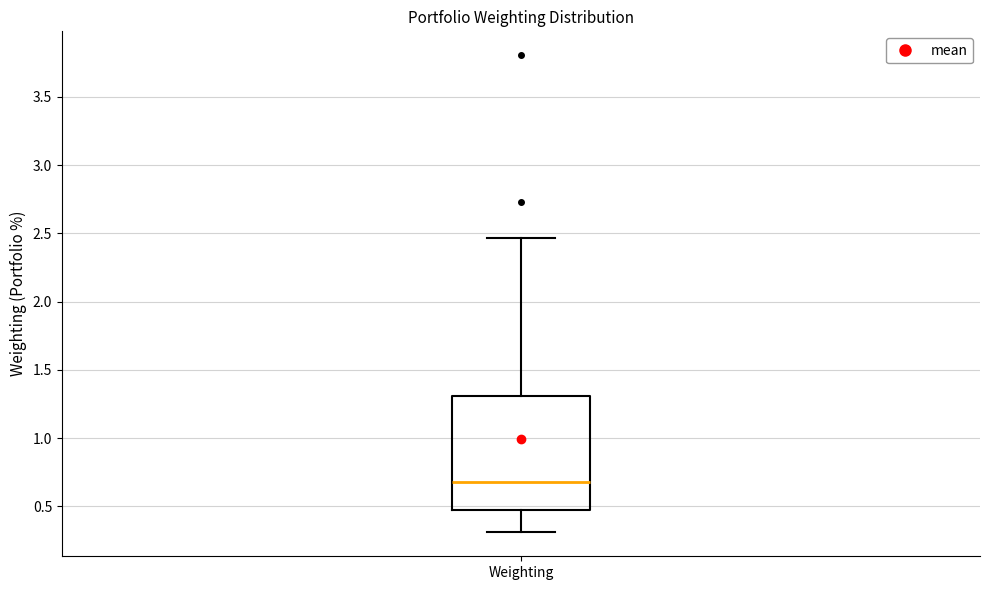

Where does the upper whisker of the box for Weighting end on the y-axis? The values are not printed on the chart, so give them approximately, as read against the axis.

2.45